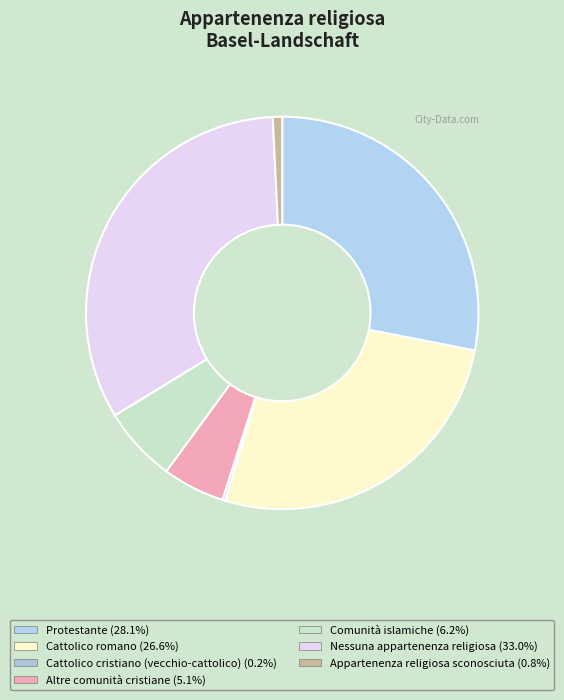

What percentage is the Protestante slice, to the nearest percent?

28%